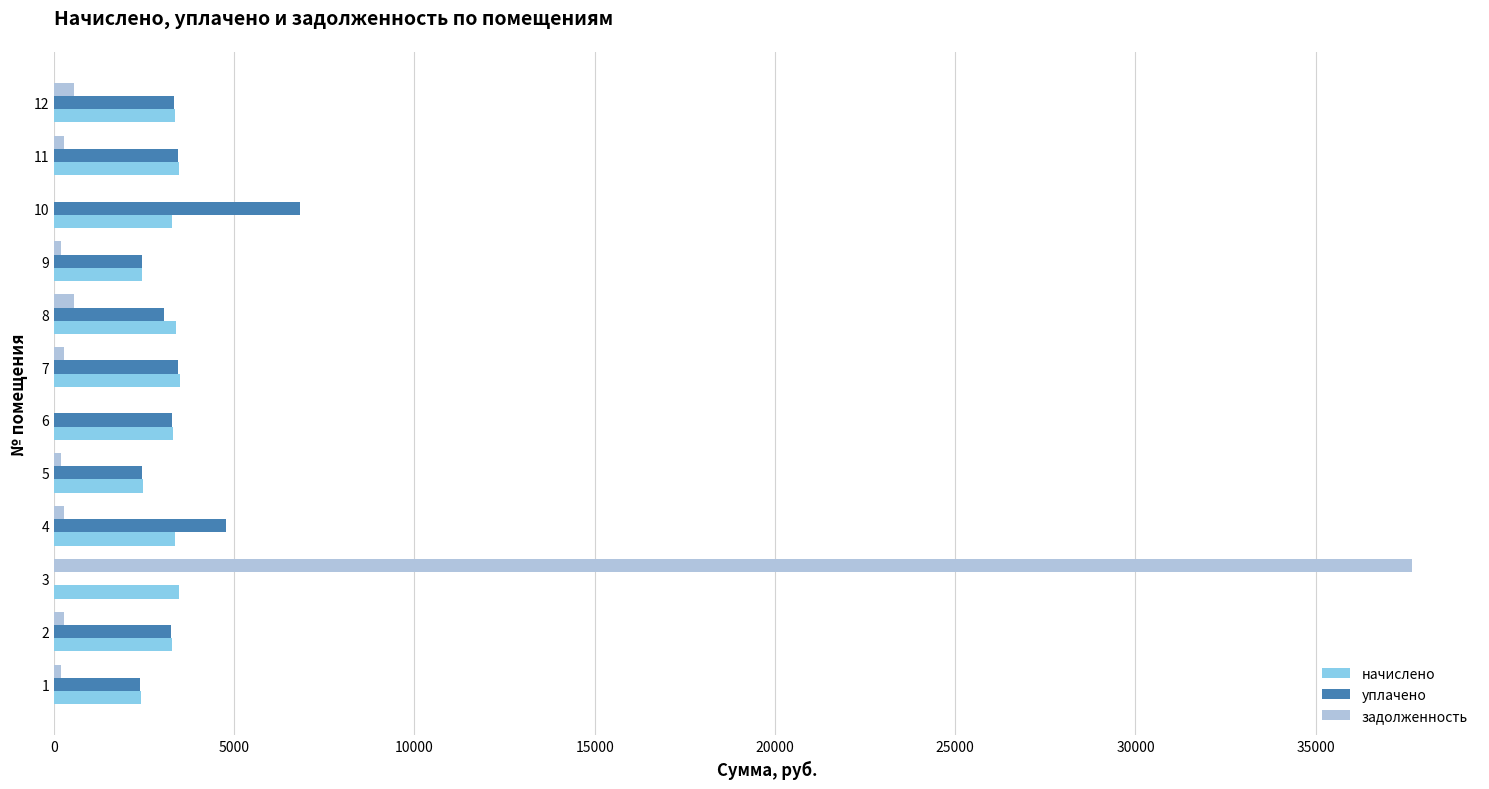

Count the number of data series in this chart.

3